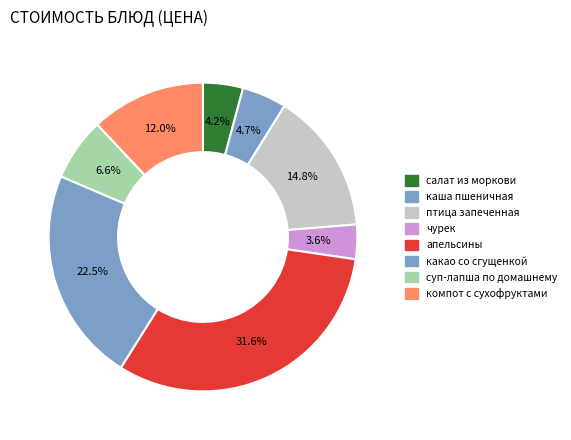

Does компот с сухофруктами account for over 50% of the chart?

No